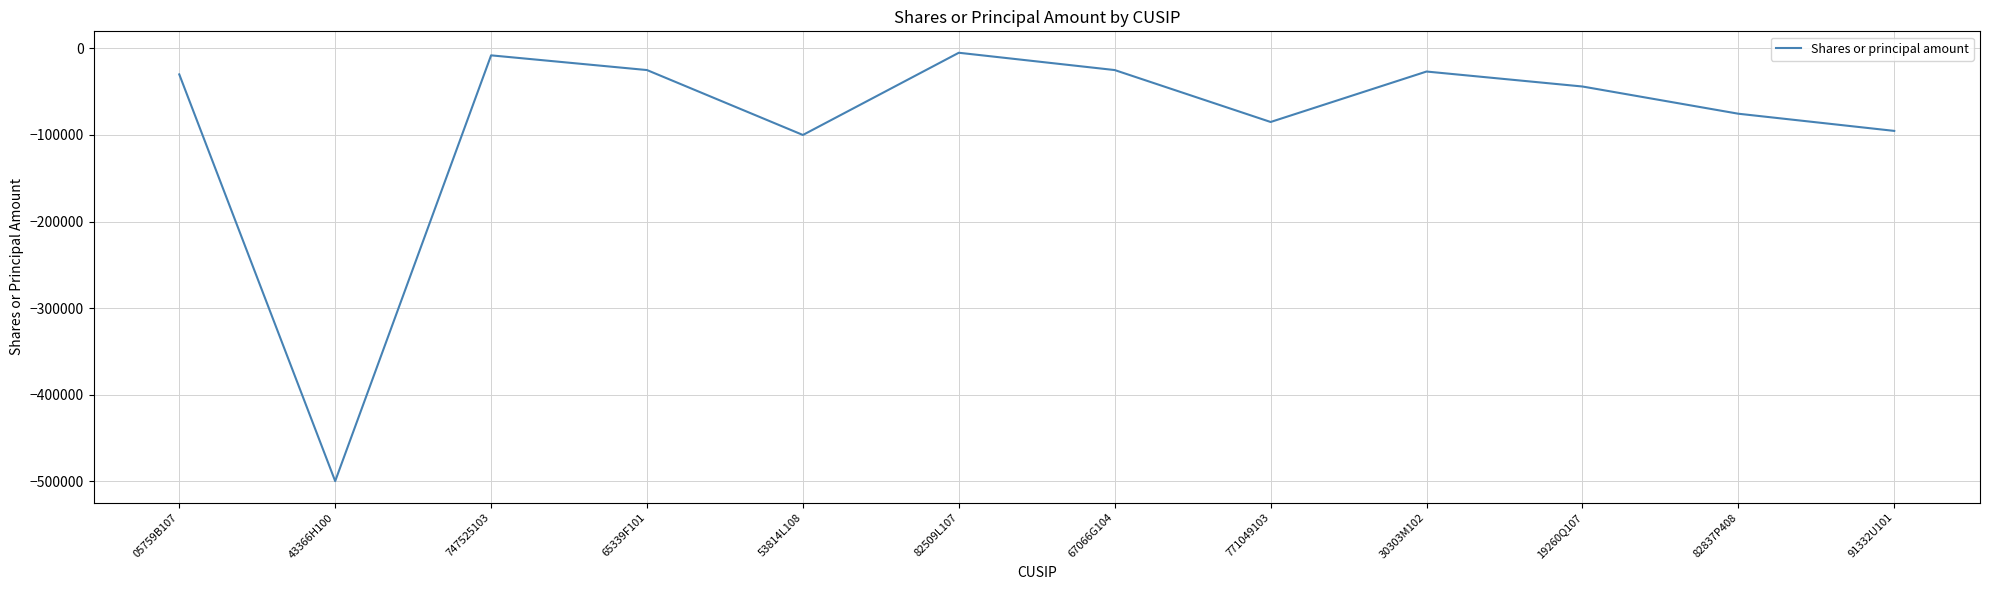

What value does the data have at 65339F101, to the nearest 10?

-25000